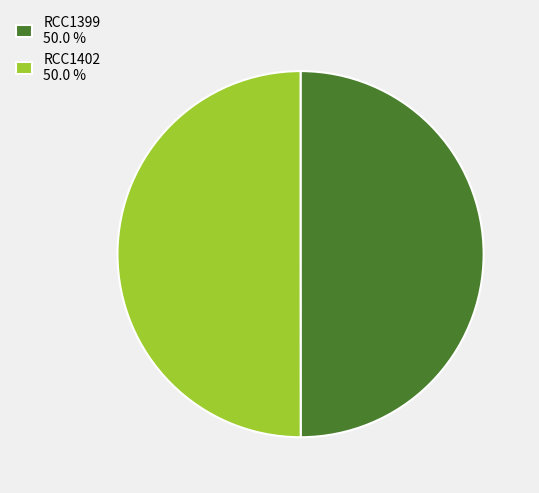

Is the sum of RCC1402 50.0 % and RCC1399 50.0 % greater than half?

Yes